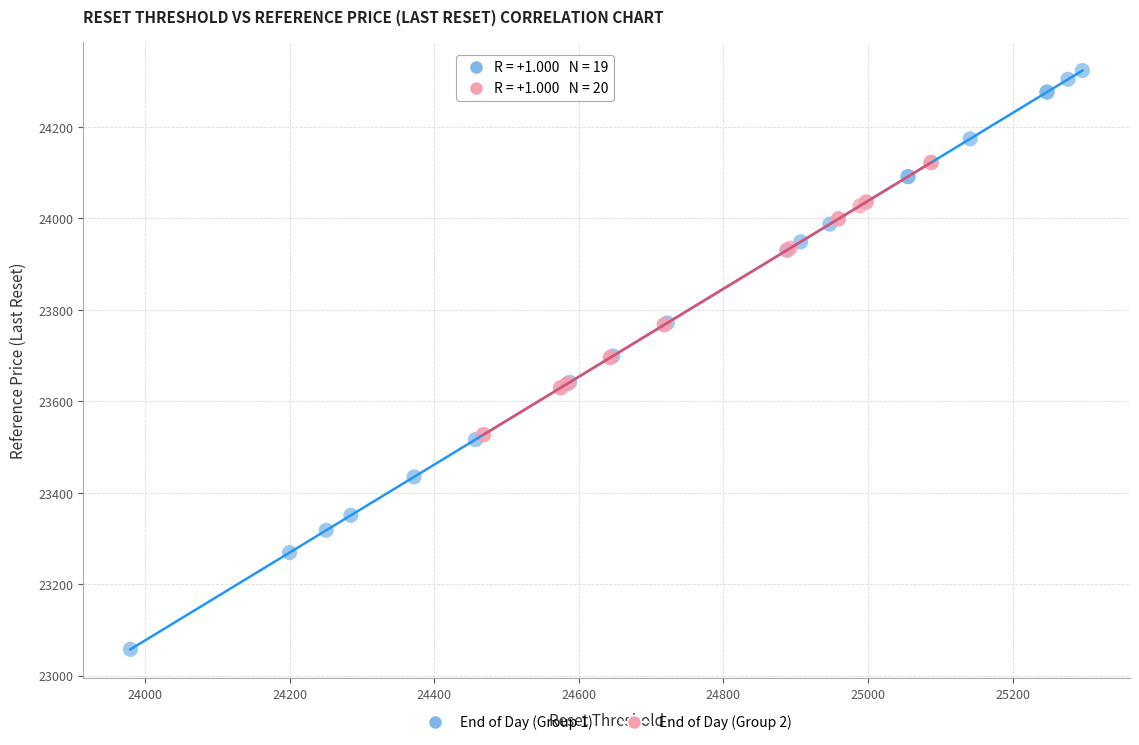

Which series has the widest spread of Y values?

End of Day (Group 1)